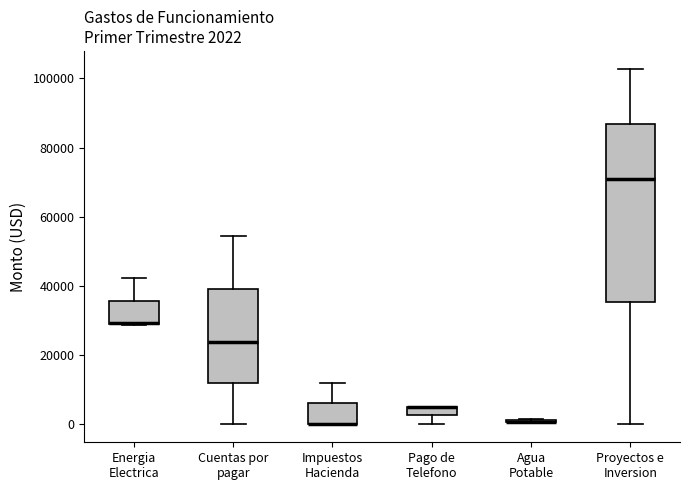

Comparing the boxes themselves (not the whiskers), which one is the tallest?

Proyectos e Inversion